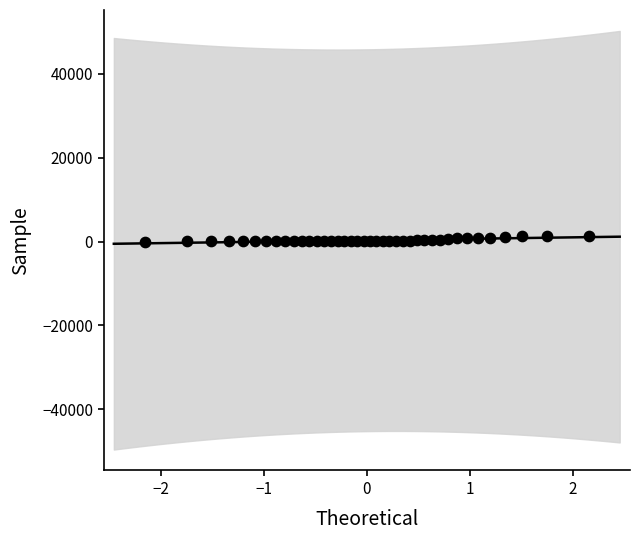

What is the range of X values (max minus min)?

4.3